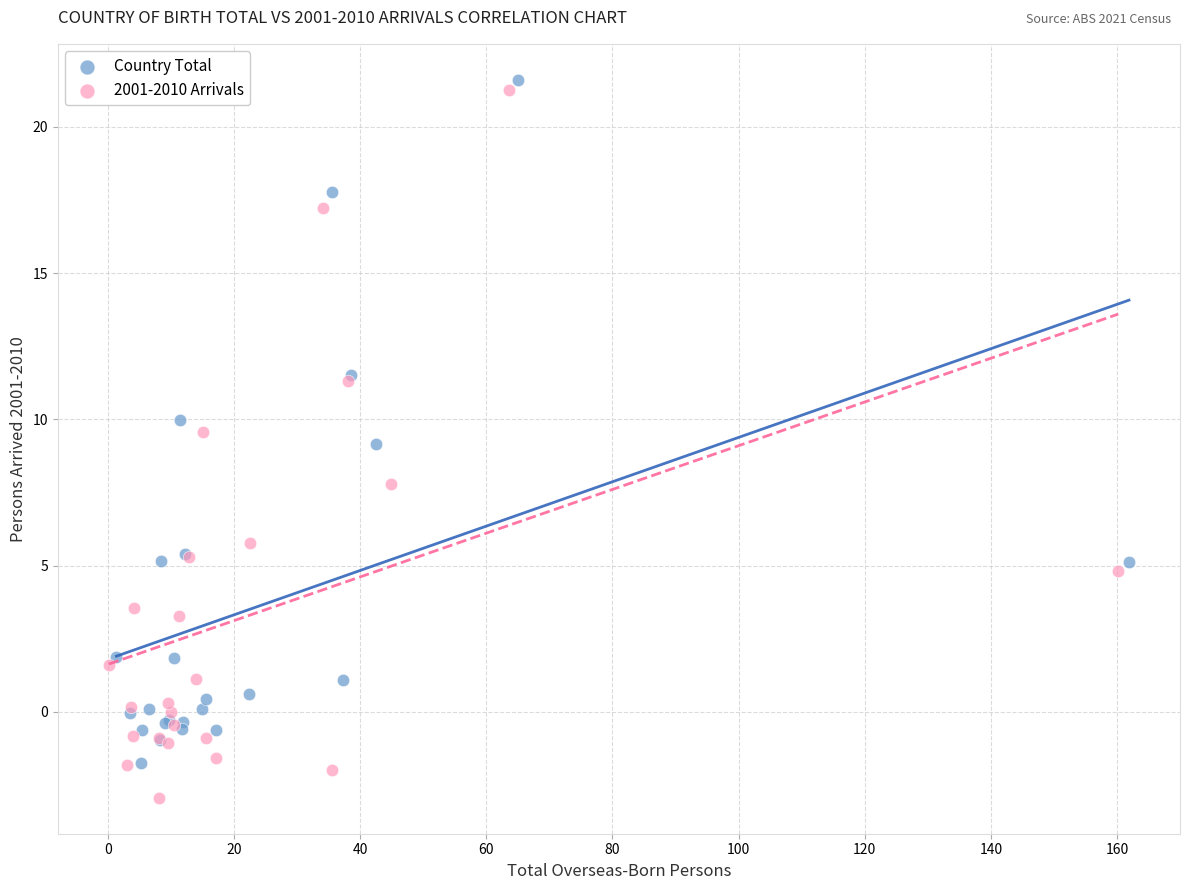

Which series contains the highest Y value?

Country Total